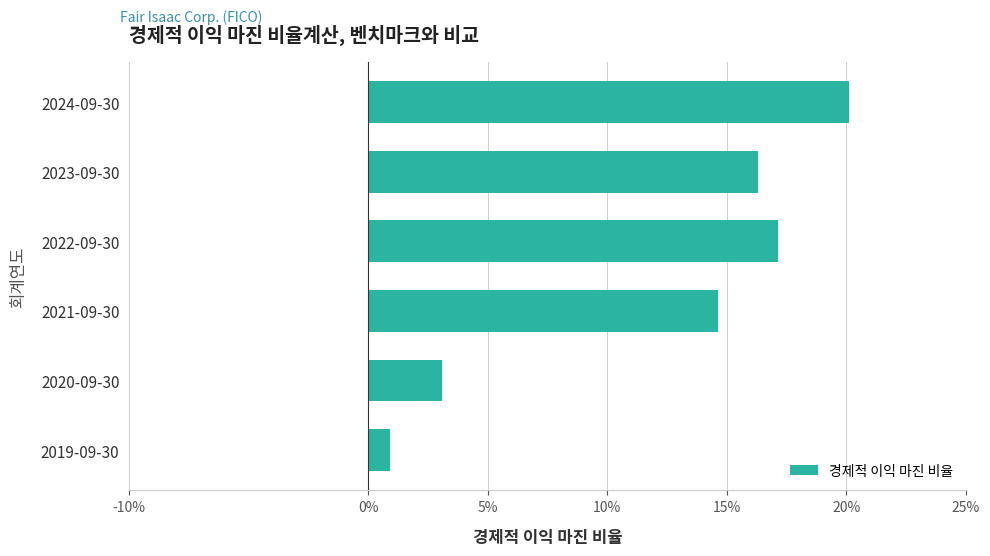

Does the chart contain stacked bars?

No